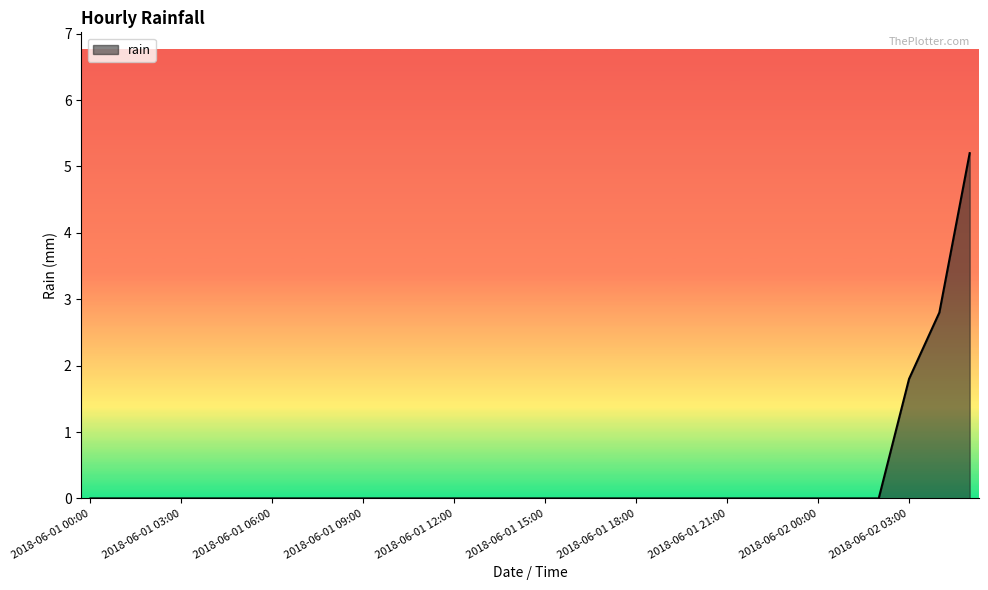

What is the maximum value shown in the chart?

5.2